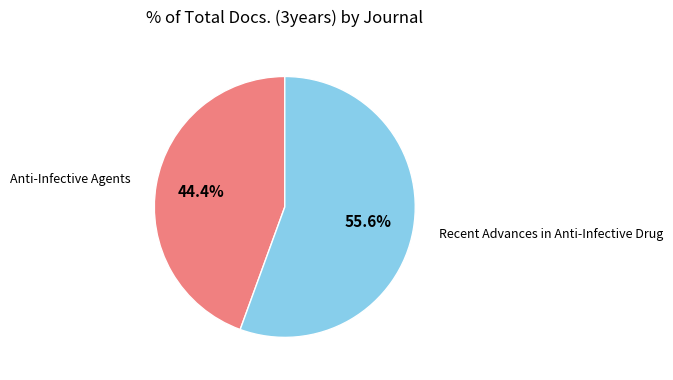

To the nearest percent, what percentage of the pie is Recent Advances in Anti-Infective Drug?

56%